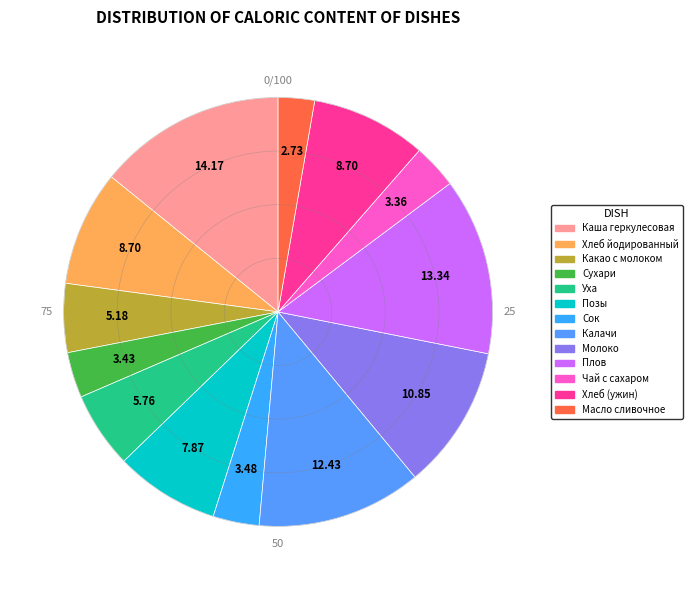

How many segments does this pie chart have?

13